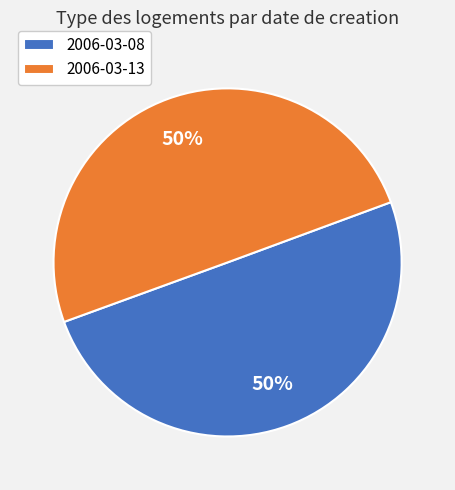

Combined, do 2006-03-08 and 2006-03-13 account for over 50%?

Yes